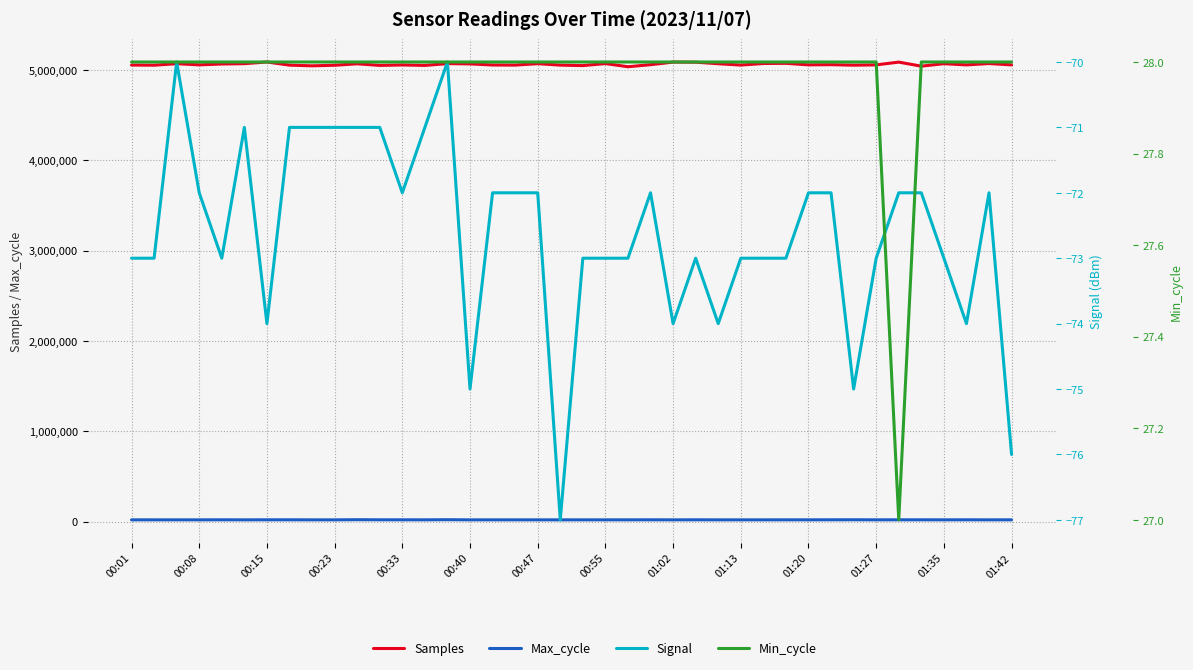

What is the minimum value for Max_cycle?

19916